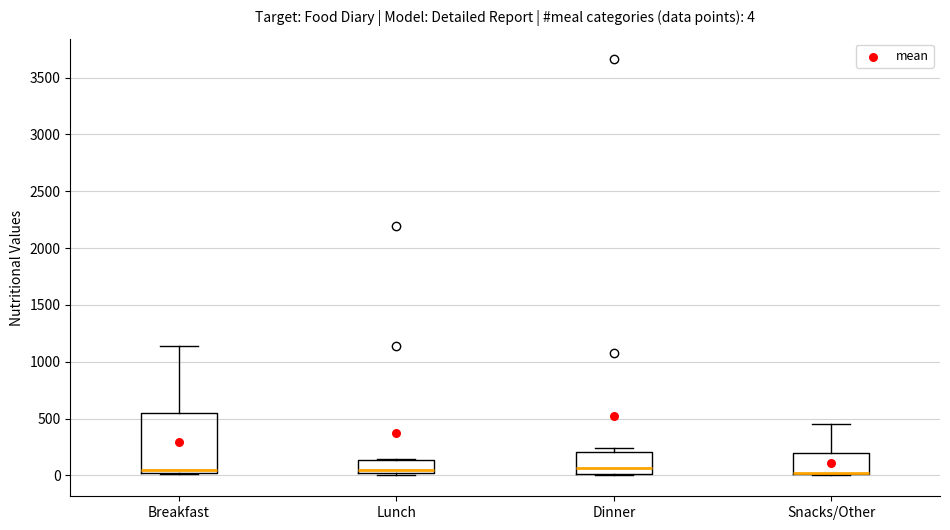

Comparing the boxes themselves (not the whiskers), which one is the tallest?

Breakfast